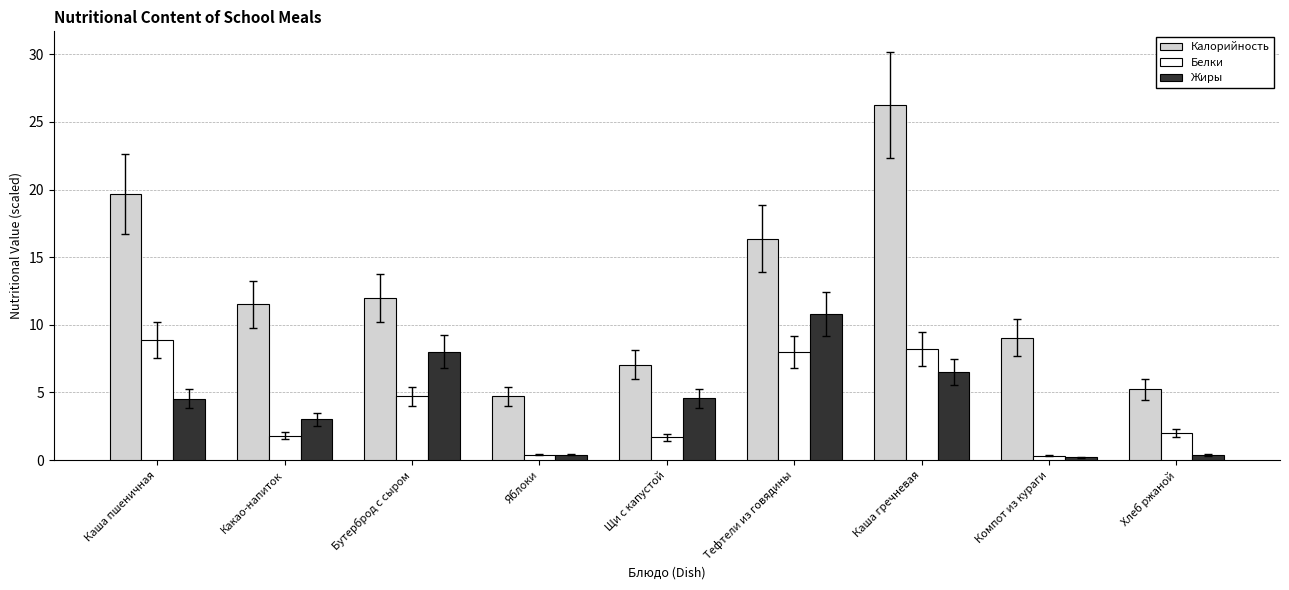

What is the sum of the Жиры values at Бутерброд с сыром and Хлеб ржаной?

8.4